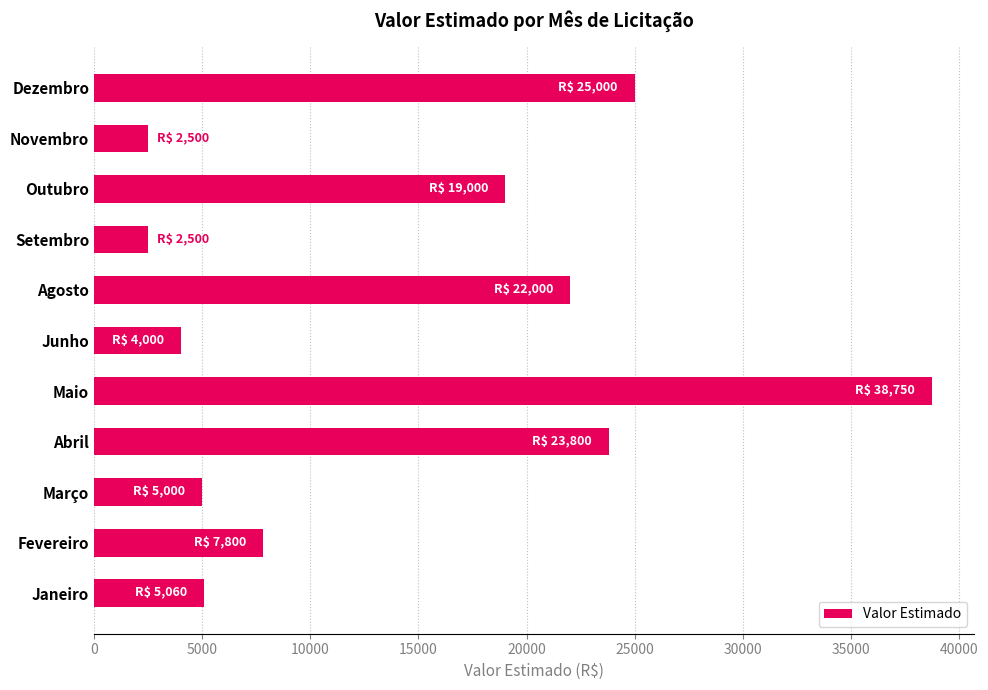

The chart shows a value of 2635 at Junho. True or false?

False